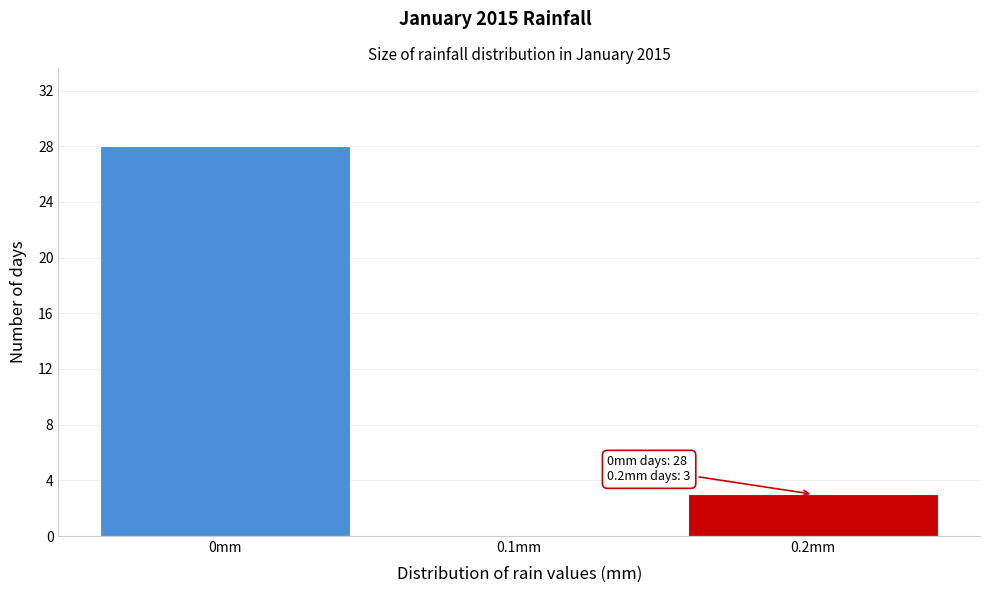

Over which range of the x-axis is the bar tallest?

-0.05 to 0.05